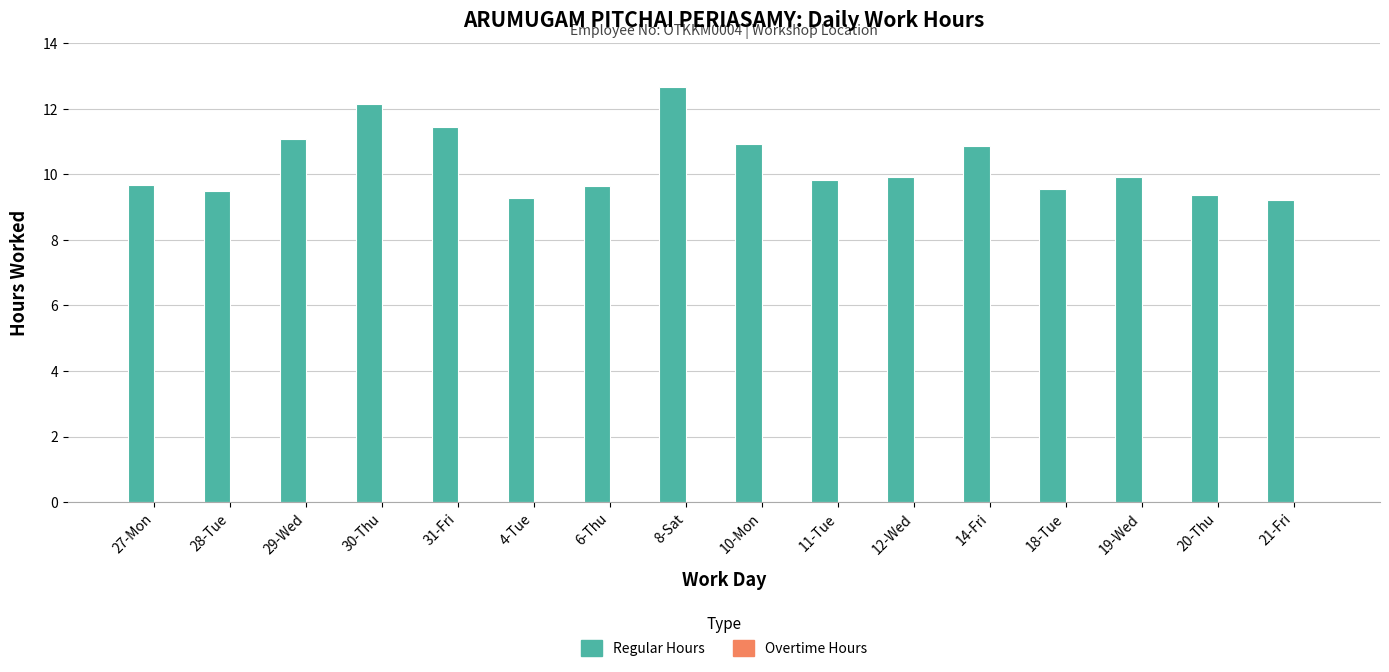

Is it true that the value at 6-Thu is 9.6?

True